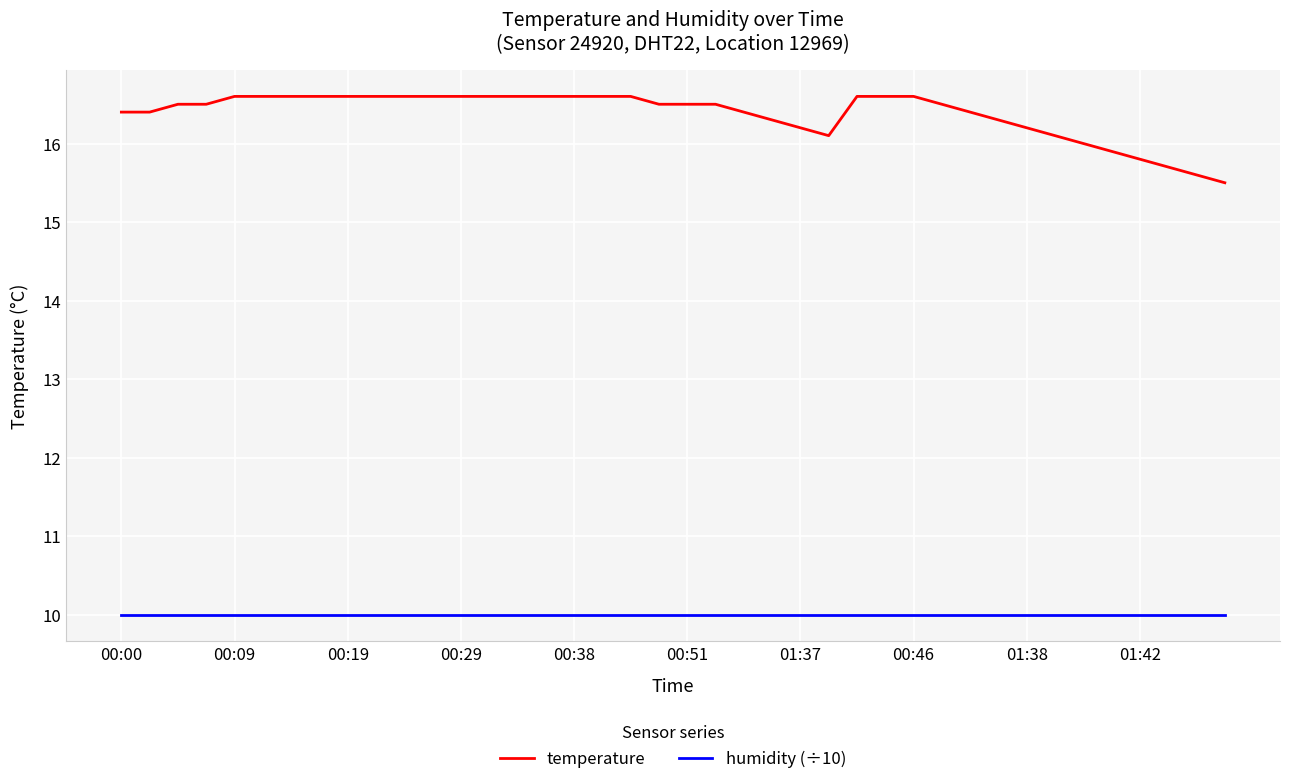

Rank the series by their average value, from highest to lowest.

temperature, humidity (÷10)